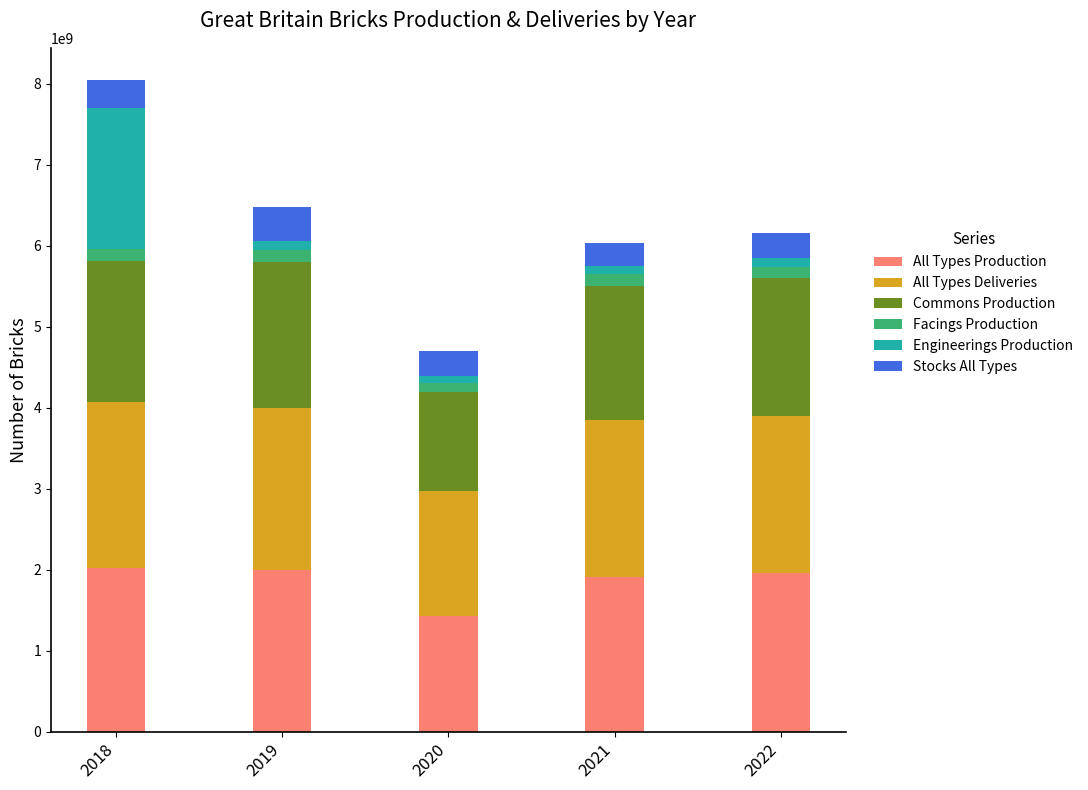

True or false: All Types Production has a value of 3393840335 at 2018.

False